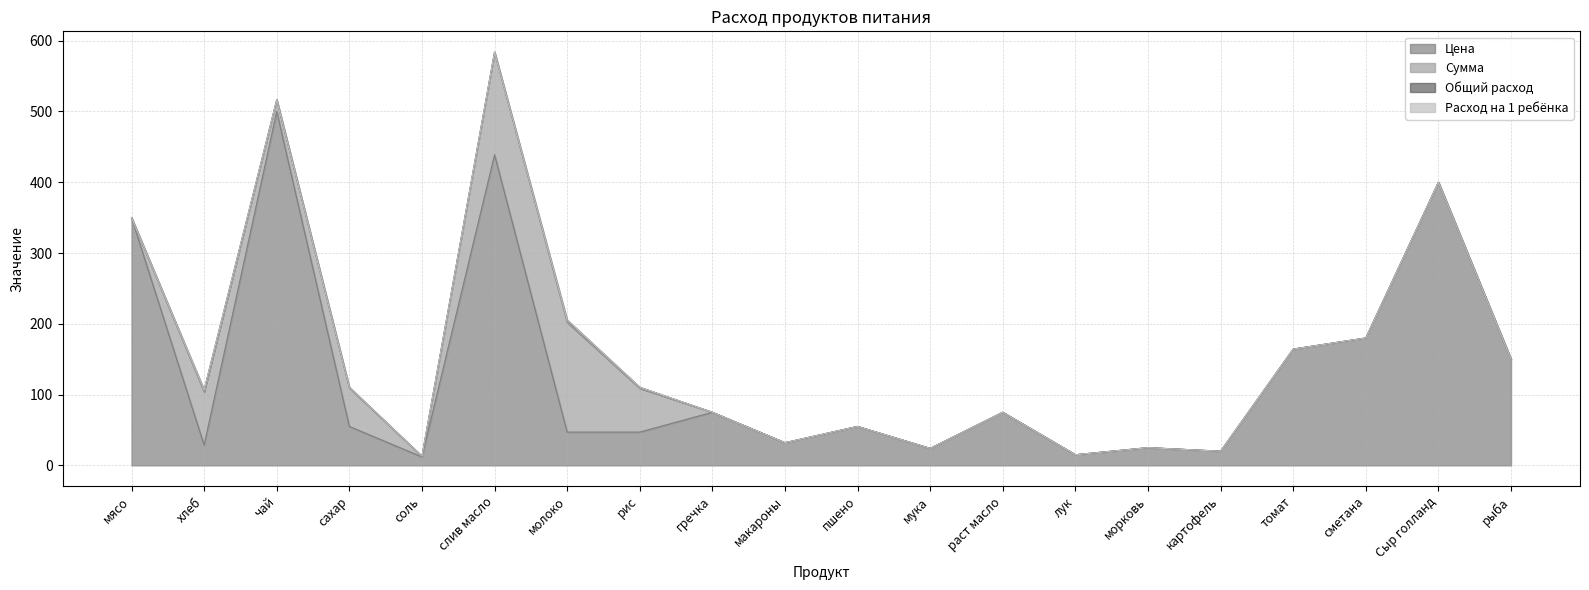

Which category has the highest value across all series?

чай